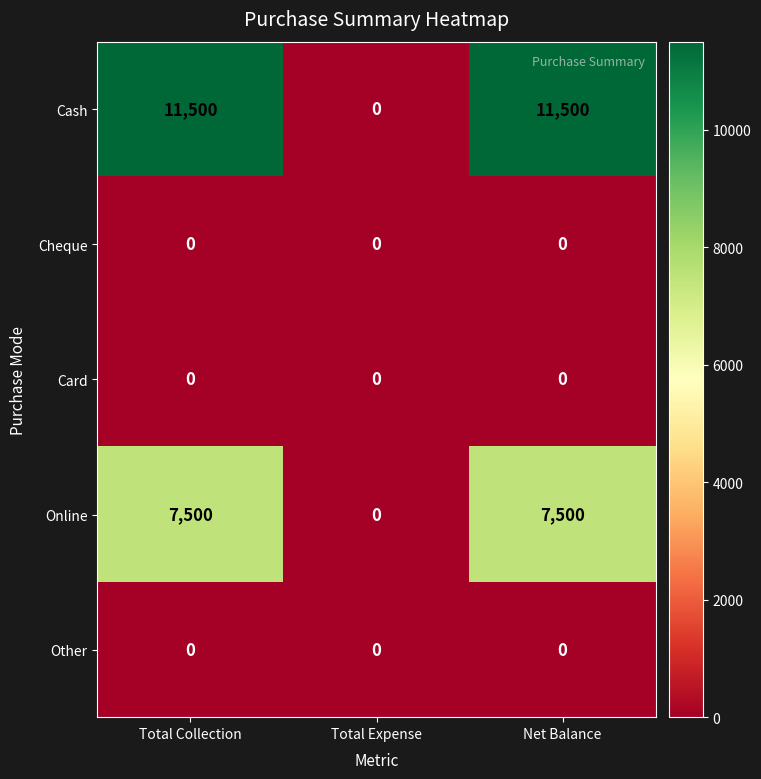

What is the maximum value for Cash?

11500